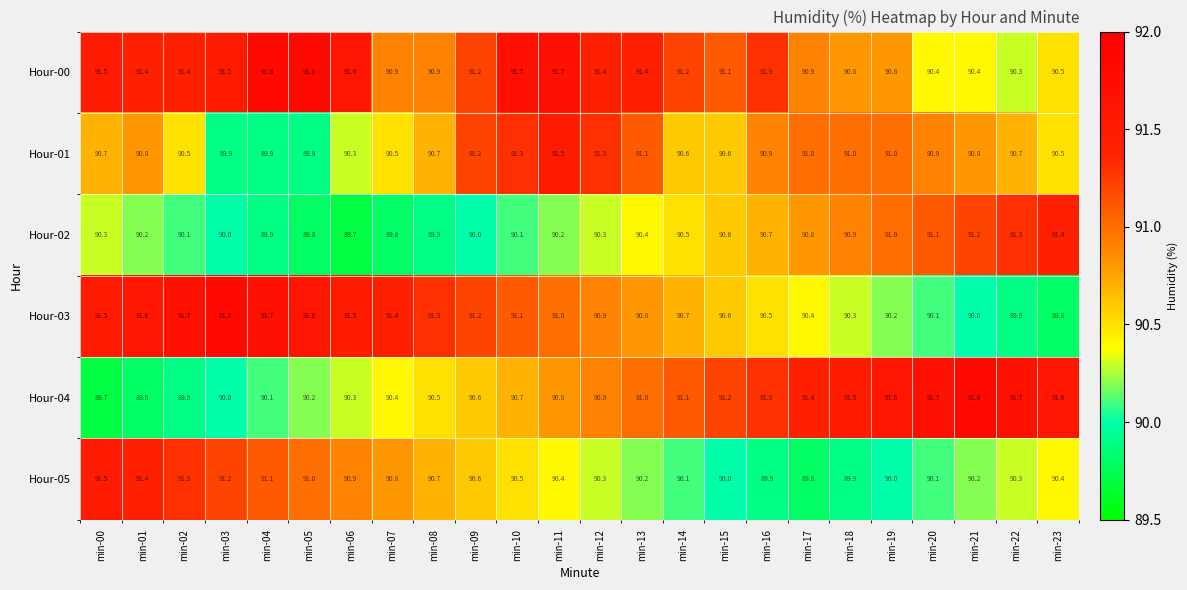

Where does the Hour-03 series first go above 91?

min-00